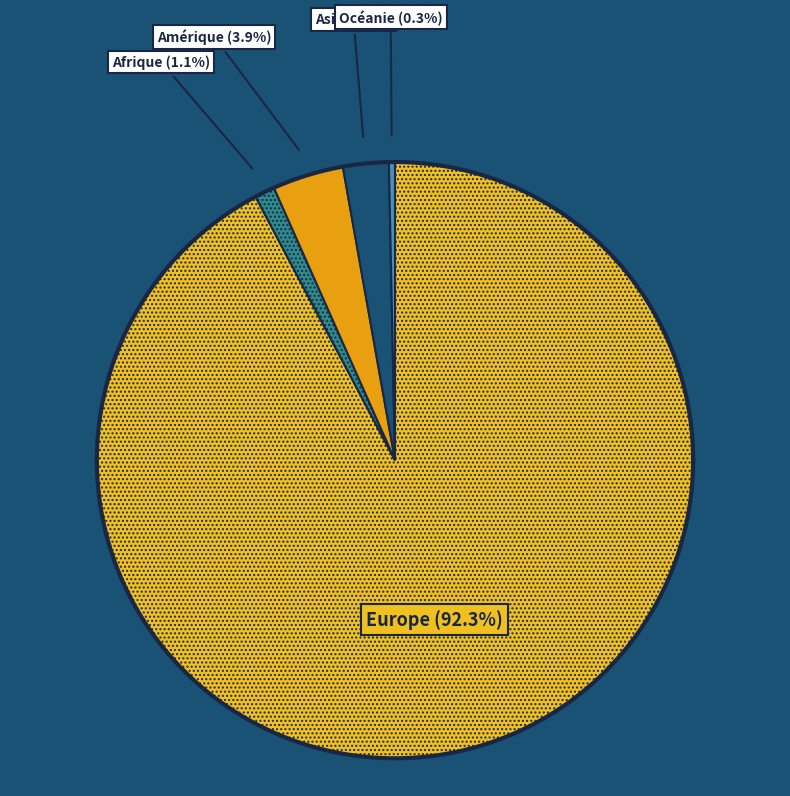

Is there any slice that represents more than half of the pie?

Yes